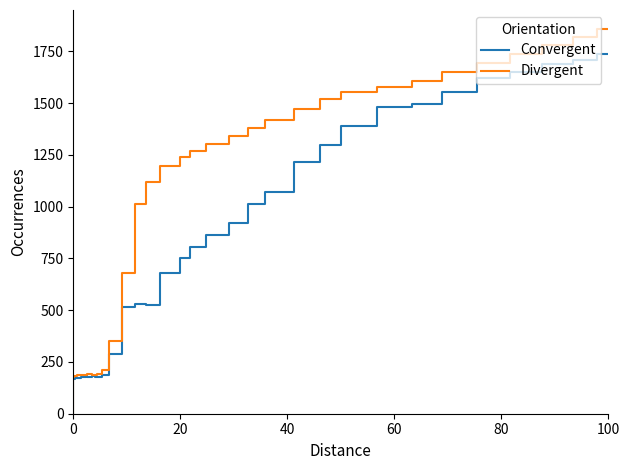

Which series has the largest total across all categories?

Divergent